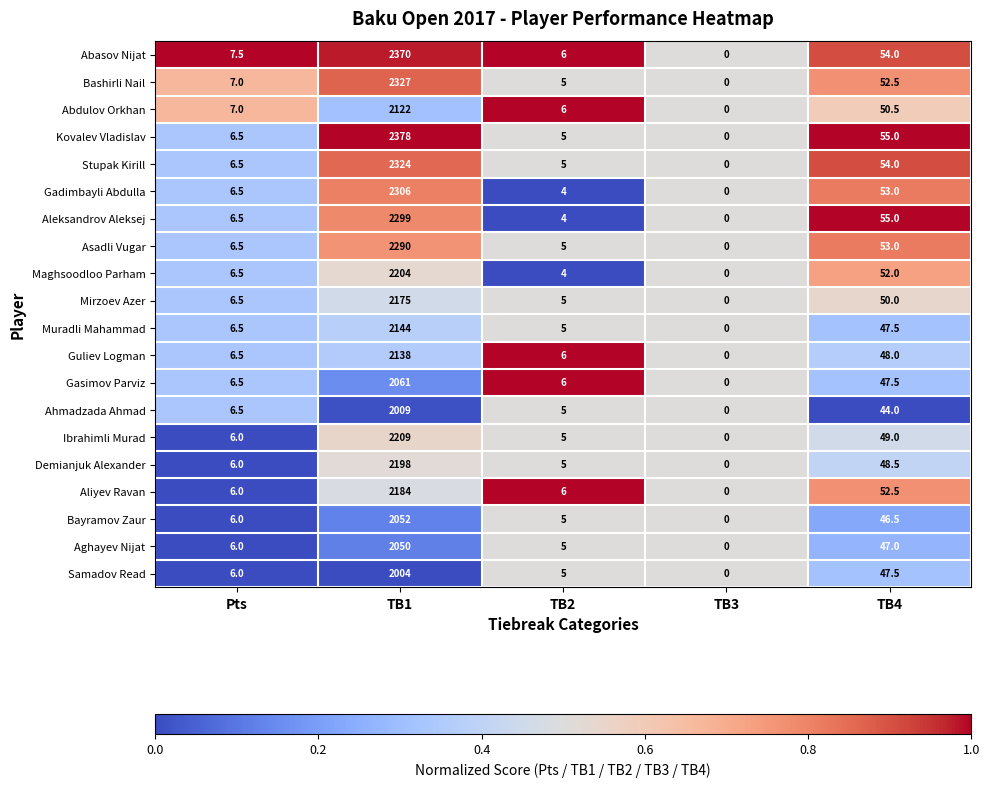

What is the spread (max minus min) of values at TB1?

374.0